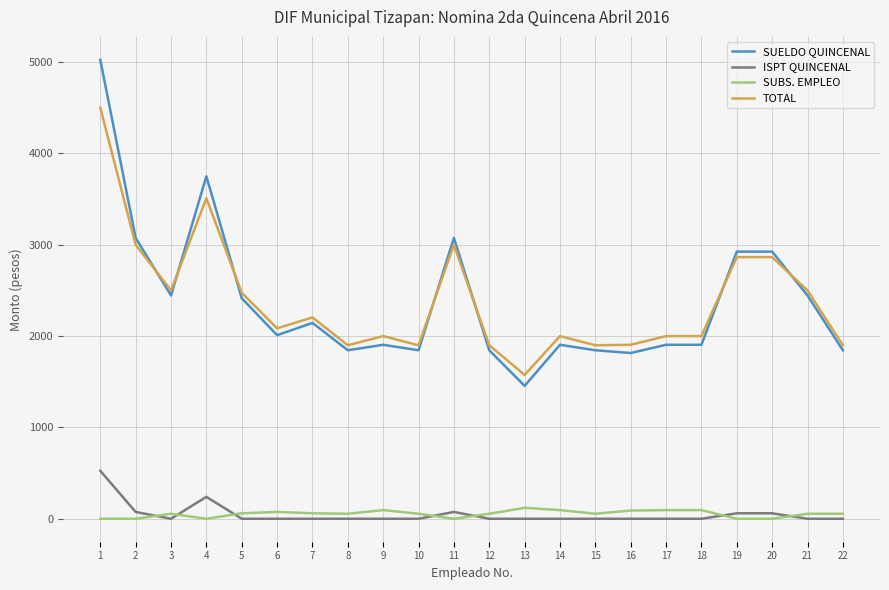

Between 11 and 17, which series saw the biggest shift?

SUELDO QUINCENAL